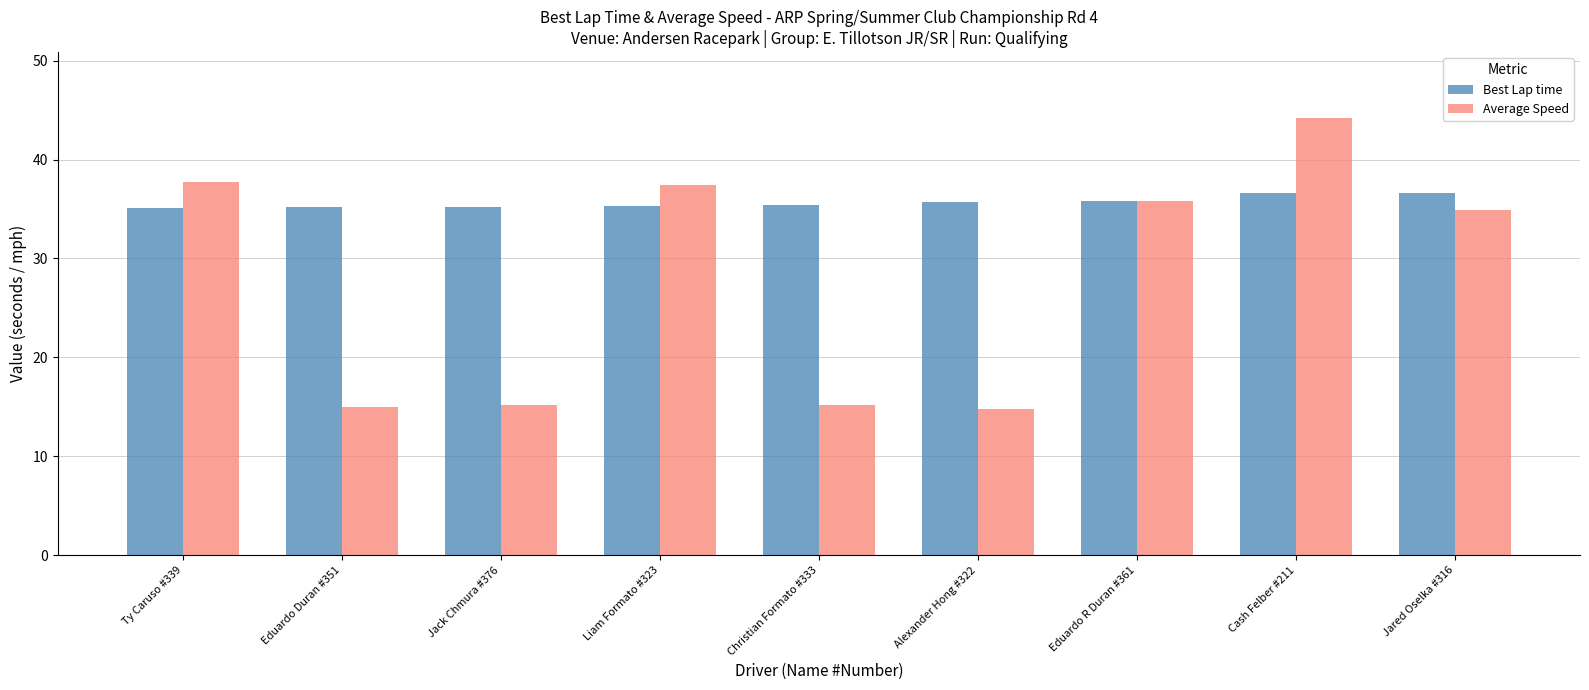

What is the sum of the Best Lap time values at Cash Felber #211 and Eduardo R Duran #361?

72.5